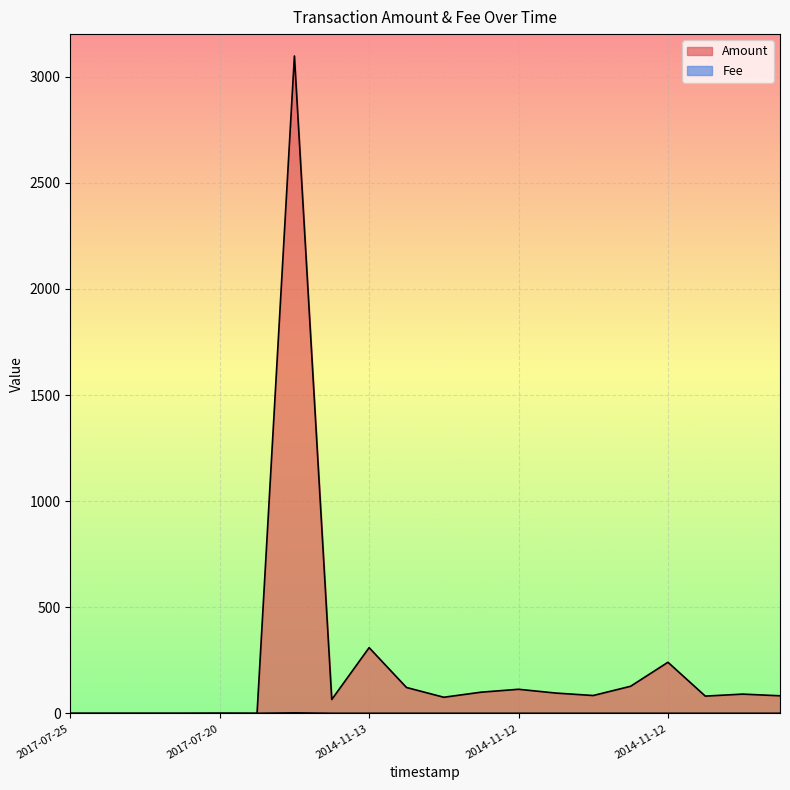

What is the difference between the second highest and second lowest values in the Amount series?

310.2